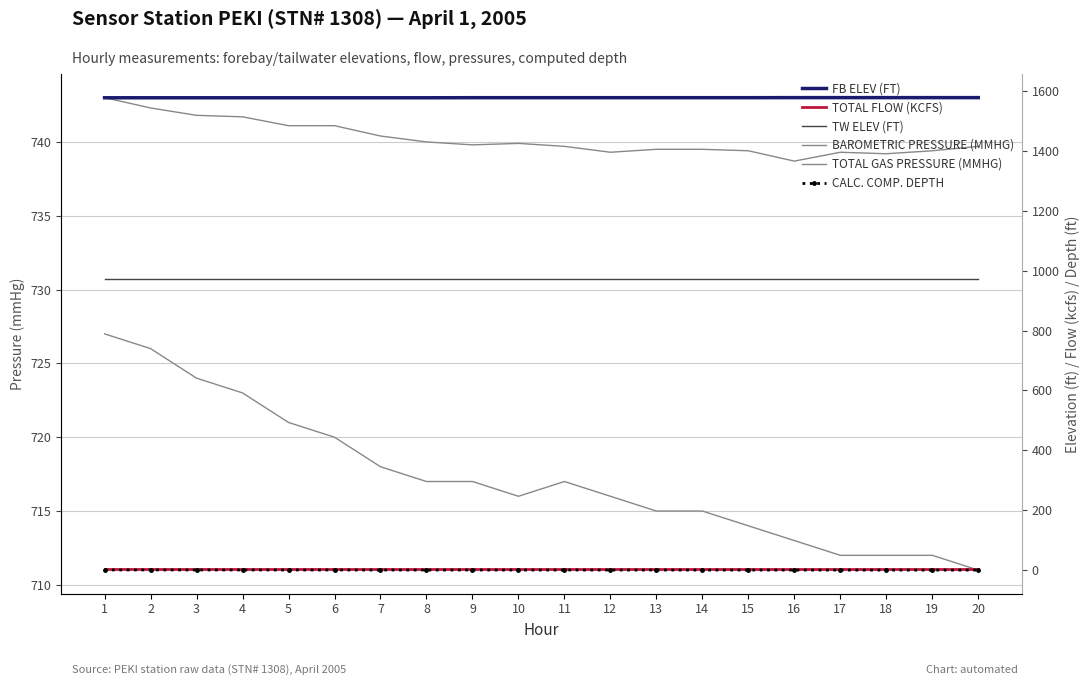

Does the chart have visible grid lines?

Yes